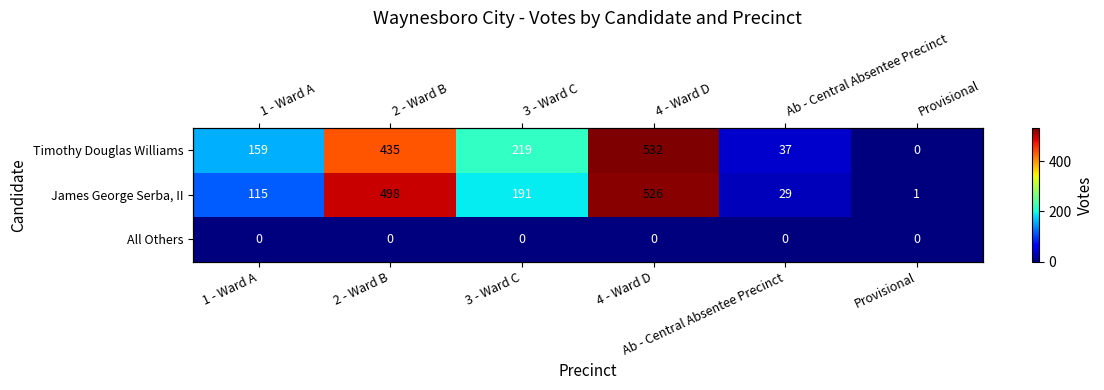

How many values in the James George Serba, II series exceed 191?

2